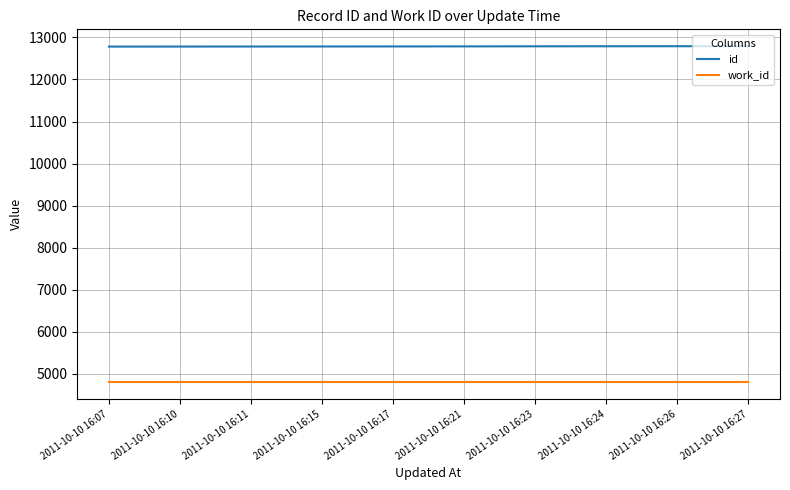

True or false: id and work_id intersect in this chart.

False